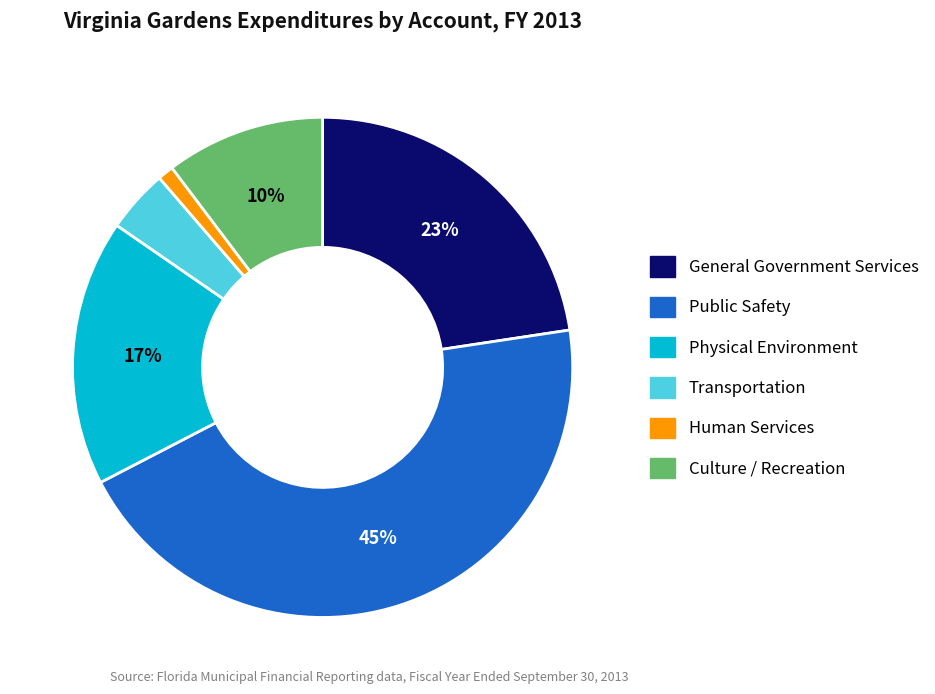

To the nearest percent, what portion does Human Services represent?

1%